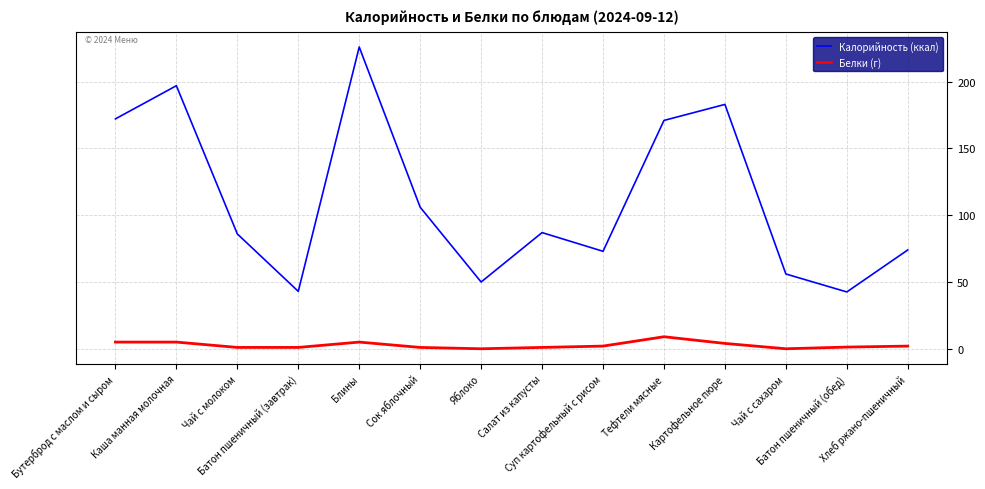

Which series has the widest spread of values?

Калорийность (ккал)